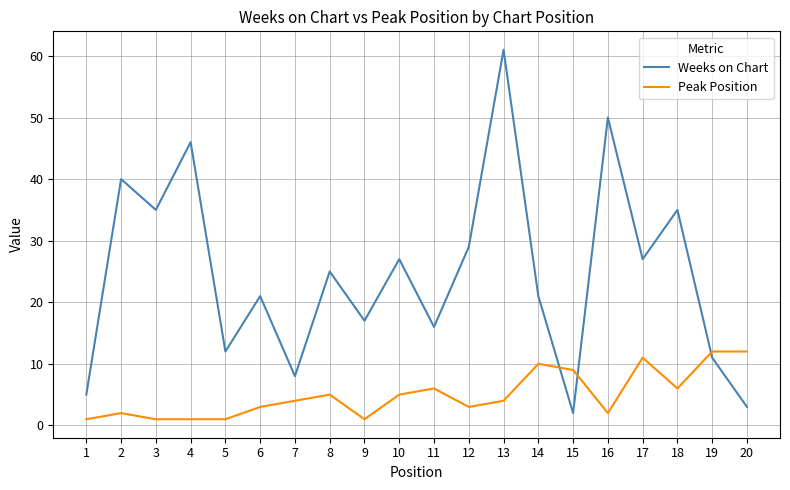

Is the value of Weeks on Chart at 2 greater than the value of Peak Position at 3?

Yes